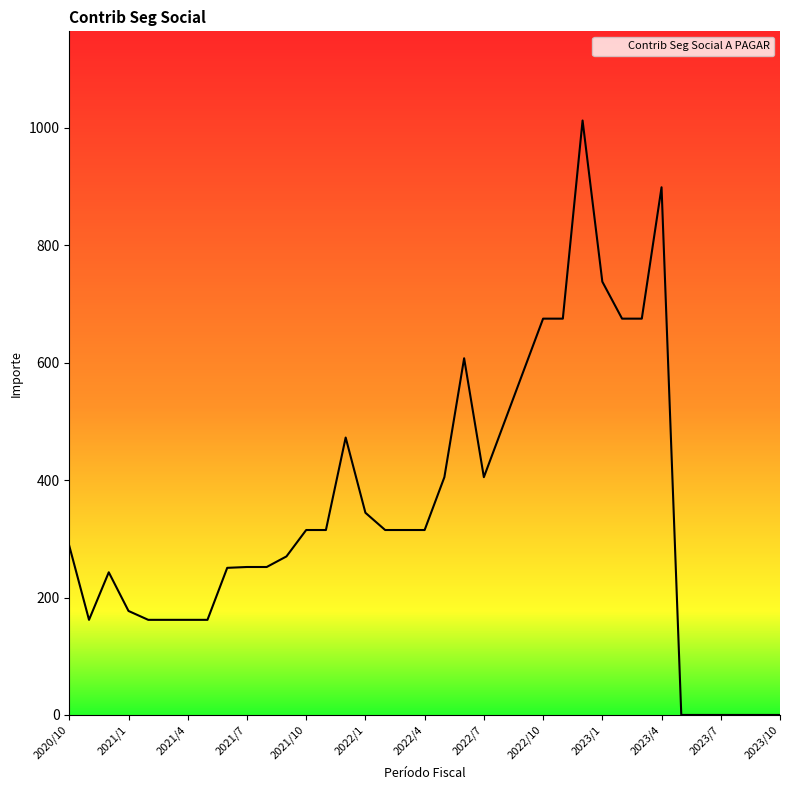

What is the average value?

345.4